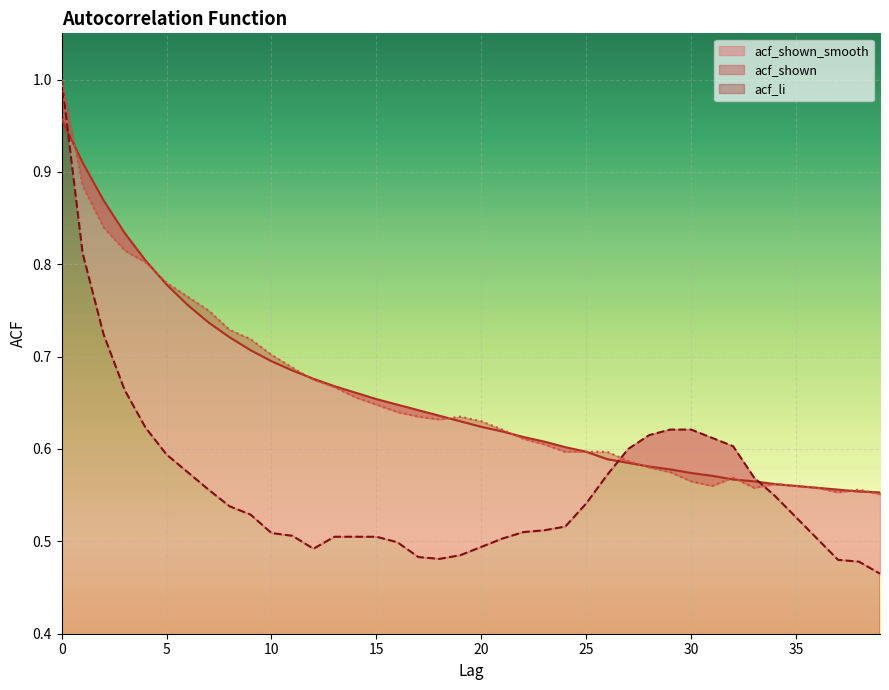

What is the value of the acf_shown_smooth point at the 2nd from the left?

0.9